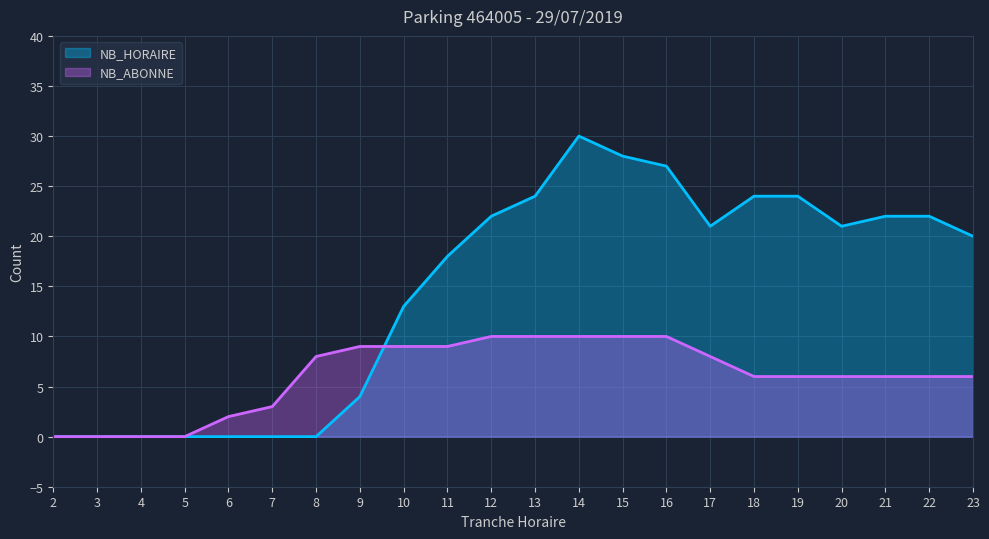

What is the value of the NB_HORAIRE point at the 12th from the left?

24